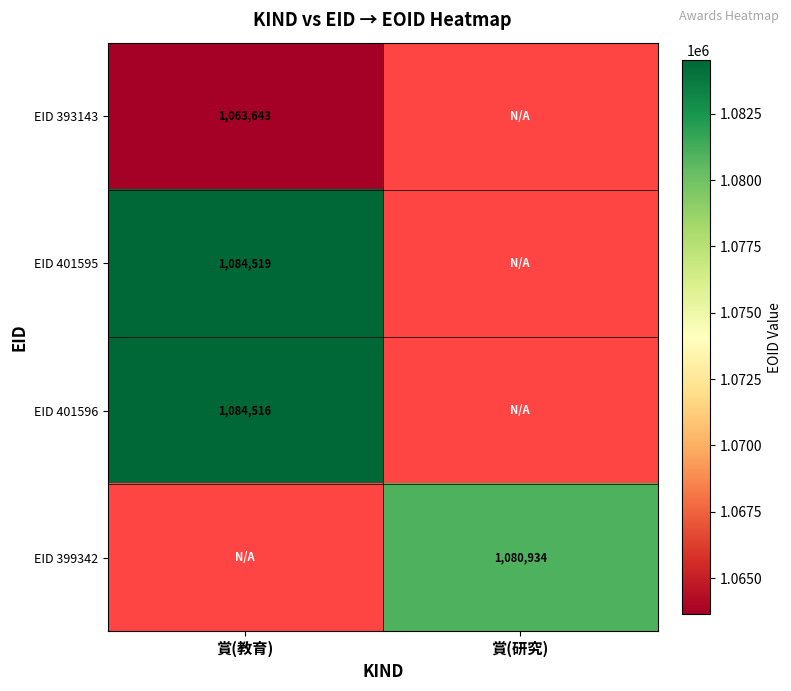

Is it true that EID 399342 equals 1080934 at 賞(研究)?

True